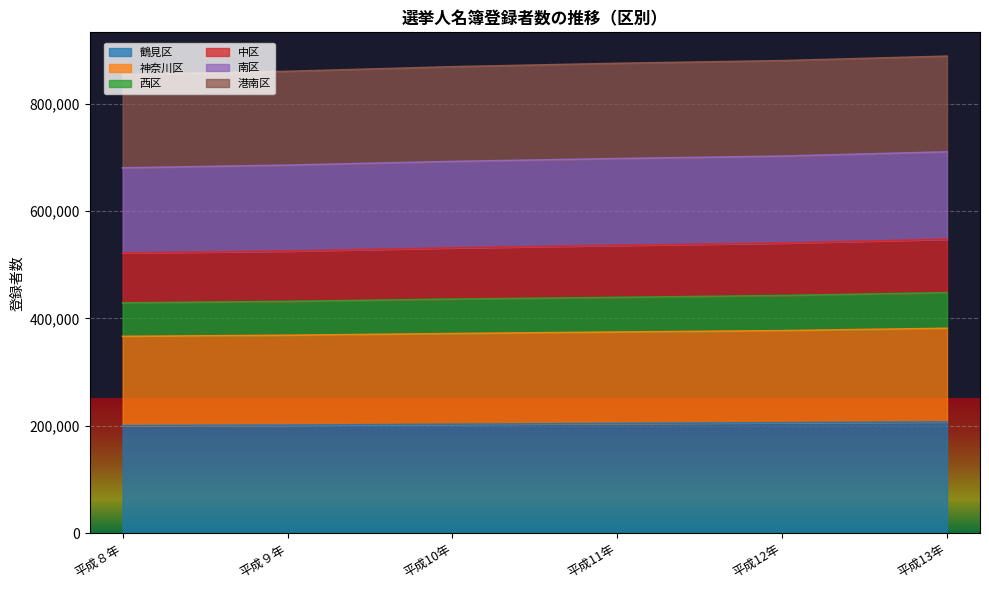

At which label is 中区 closest to 534845?

平成11年